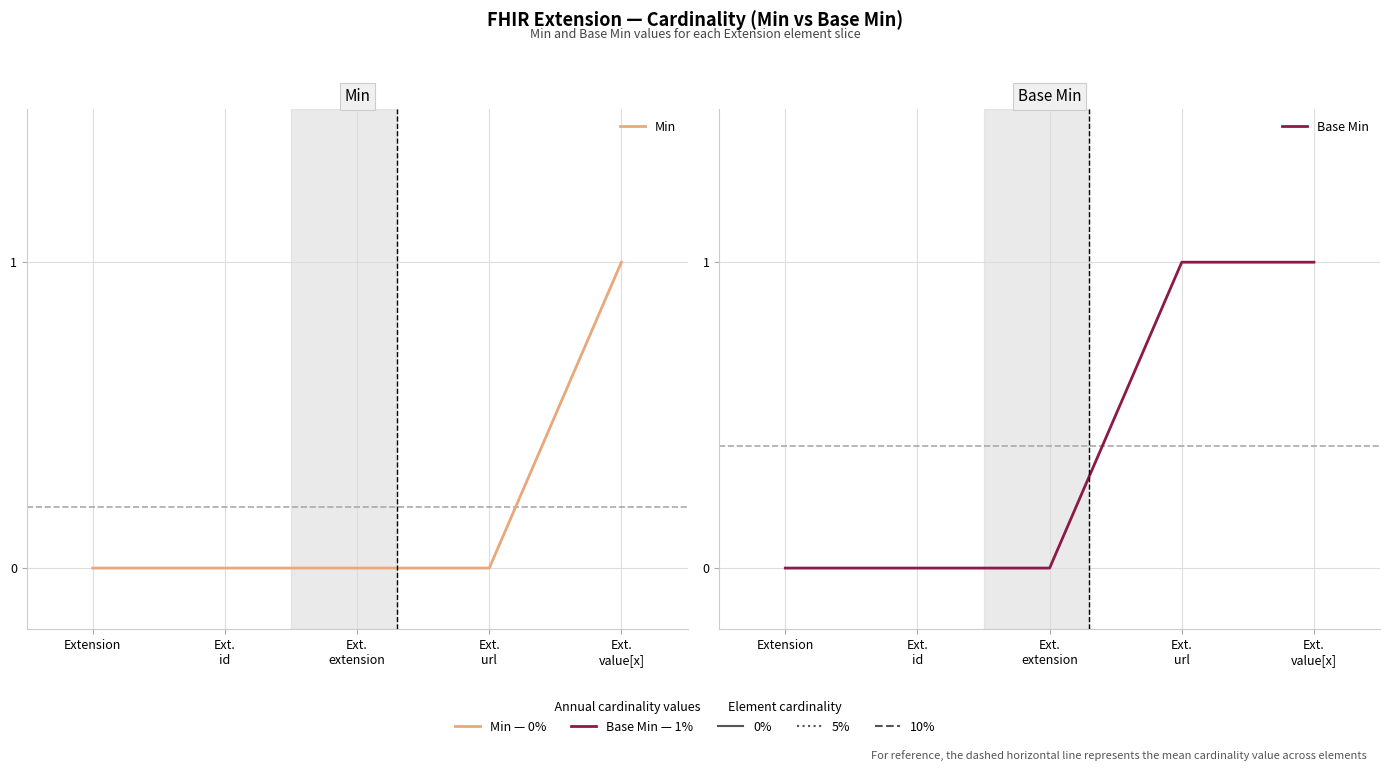

True or false: Min has more than 1 interior local peaks.

False